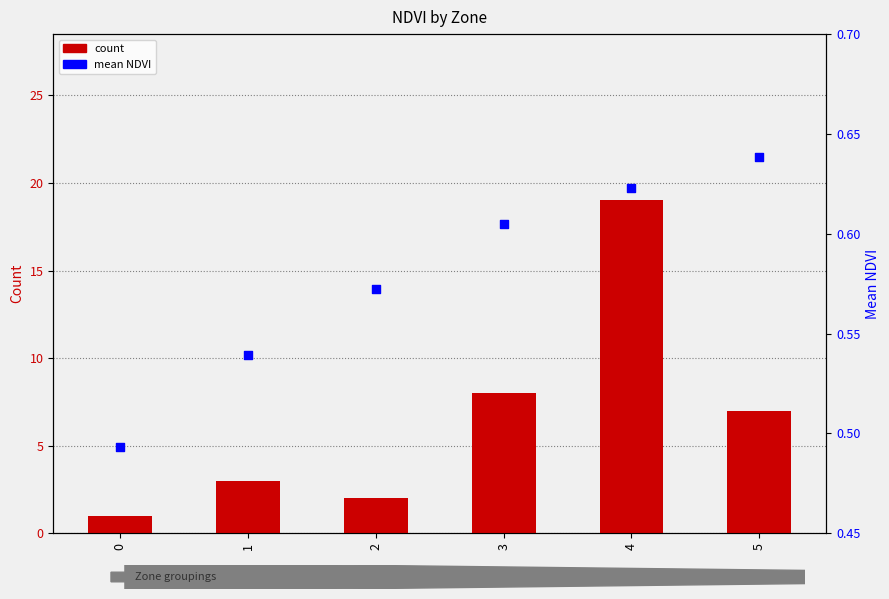

Which series reaches the minimum Y coordinate?

mean_ndvi